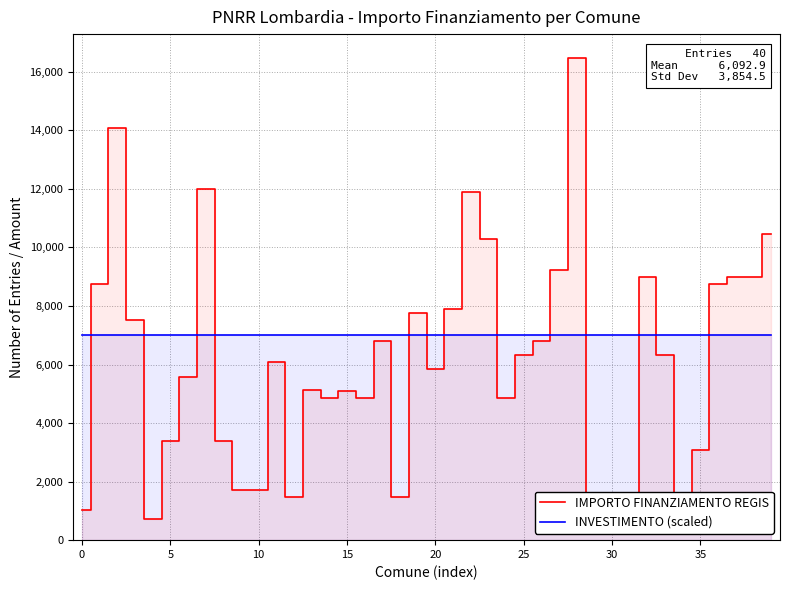

True or false: INVESTIMENTO (scaled) and IMPORTO FINANZIAMENTO REGIS intersect in this chart.

True